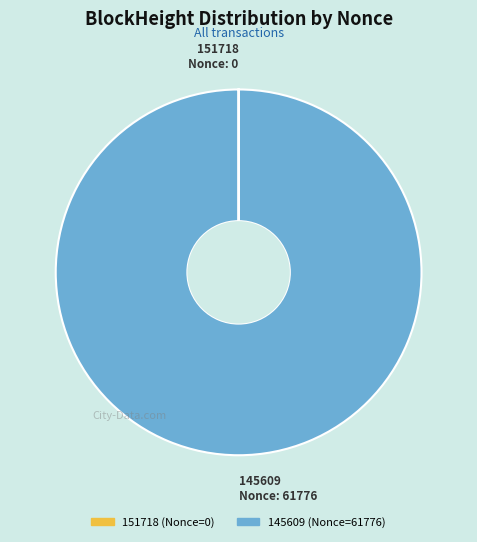

Does 145609 represent more than half of the total?

Yes